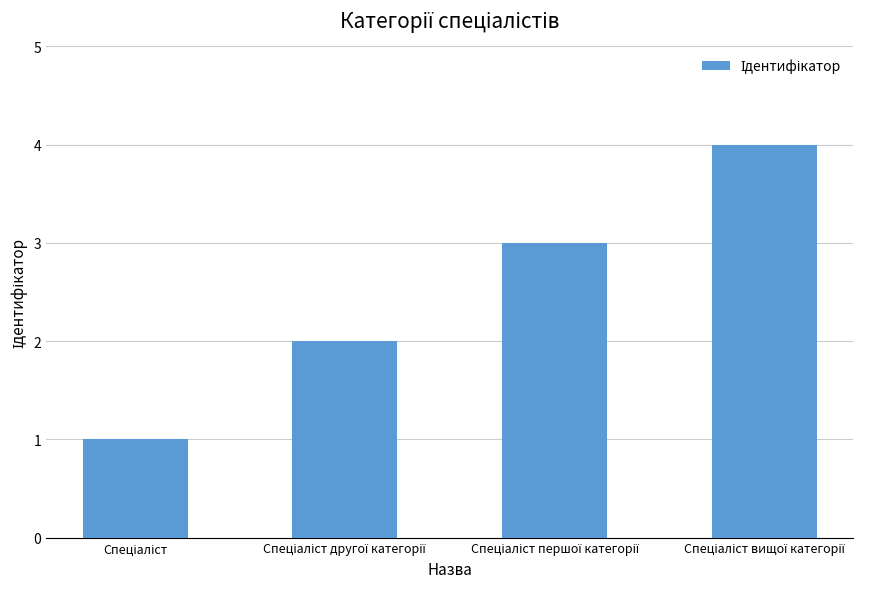

What is the maximum value shown in the chart?

4